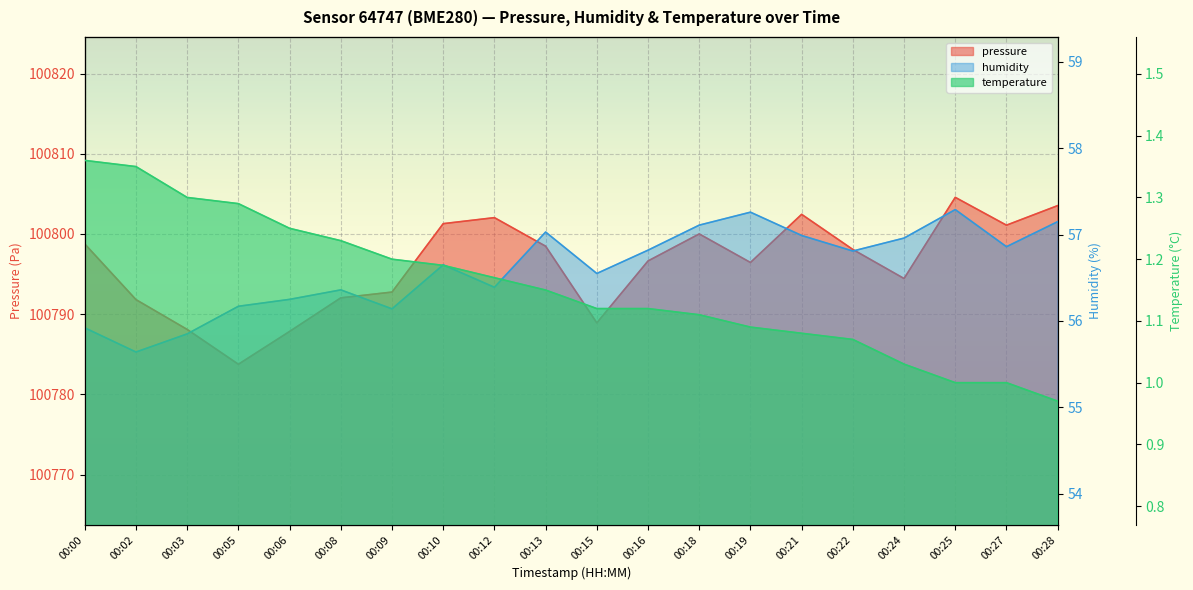

Where is the first local minimum for humidity?

00:02